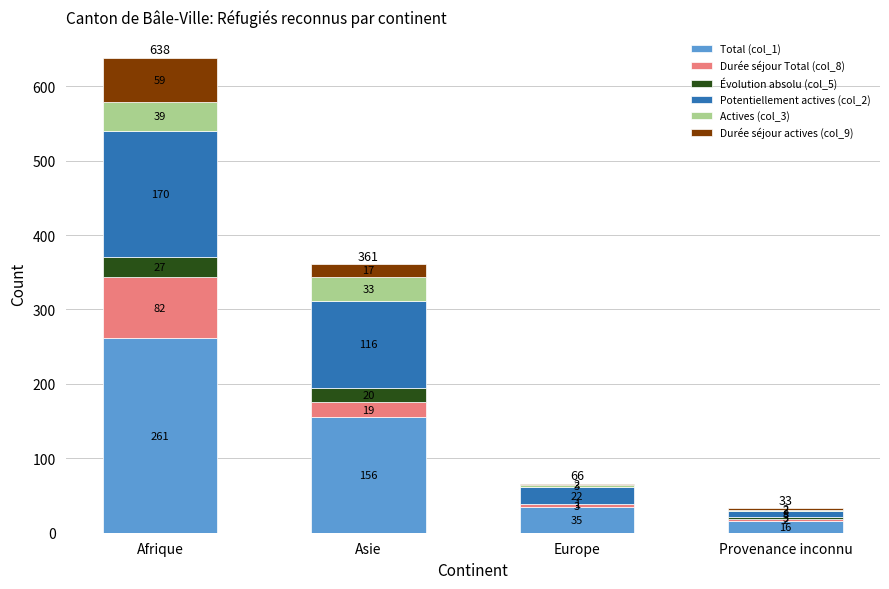

At which category is the sum across all series the highest?

Afrique